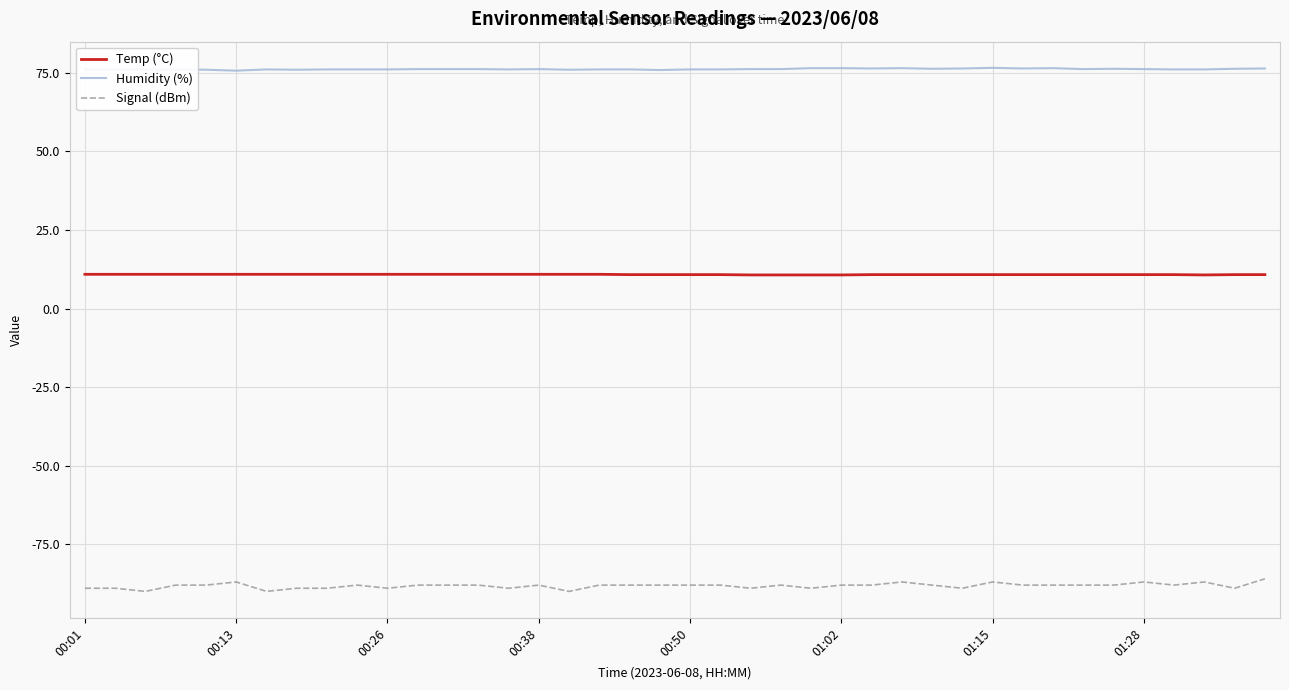

What is the difference between the maximum and minimum values in the Signal (dBm) series?

4.0